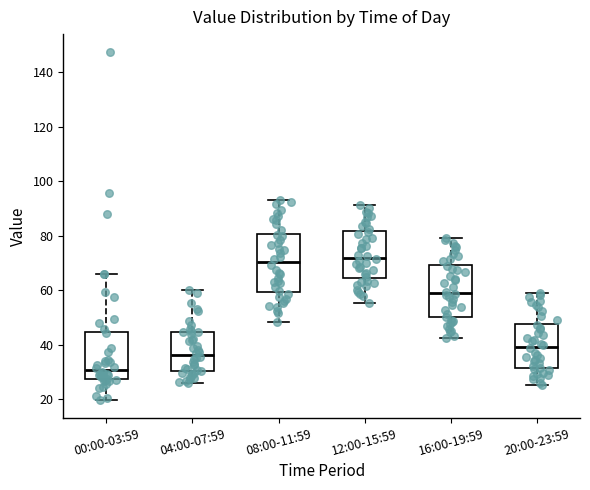

Reading left to right, transcribe this box plot: for each box, give where its median line is, the range the box spans, and where its two whiskers end, as read against the y-axis. The values are not printed on the chart, so give them approximately, as read against the axis.

00:00-03:59: median 30, box 28 to 44, whiskers 20 to 66
04:00-07:59: median 36, box 30 to 44, whiskers 26 to 60
08:00-11:59: median 70, box 60 to 80, whiskers 48 to 94
12:00-15:59: median 72, box 64 to 82, whiskers 56 to 92
16:00-19:59: median 58, box 50 to 70, whiskers 42 to 80
20:00-23:59: median 40, box 32 to 48, whiskers 26 to 60